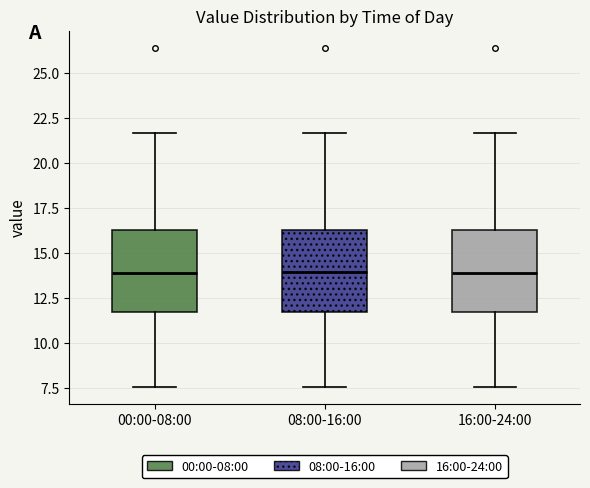

Where does the lower whisker of the box for 00:00-08:00 end on the y-axis? The values are not printed on the chart, so give them approximately, as read against the axis.

7.5